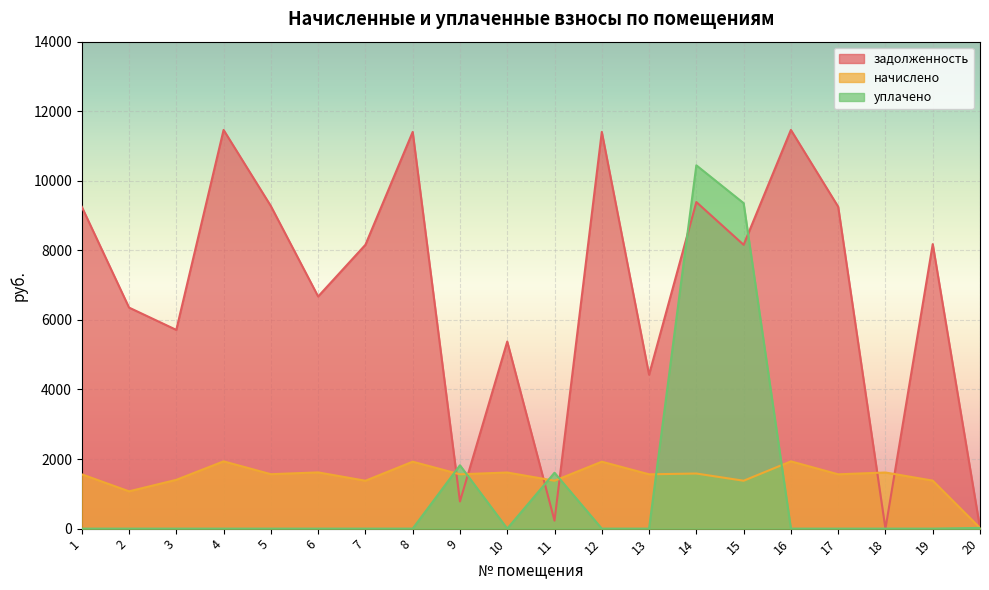

What is the value of the начислено point at the 10th from the left?

1613.5